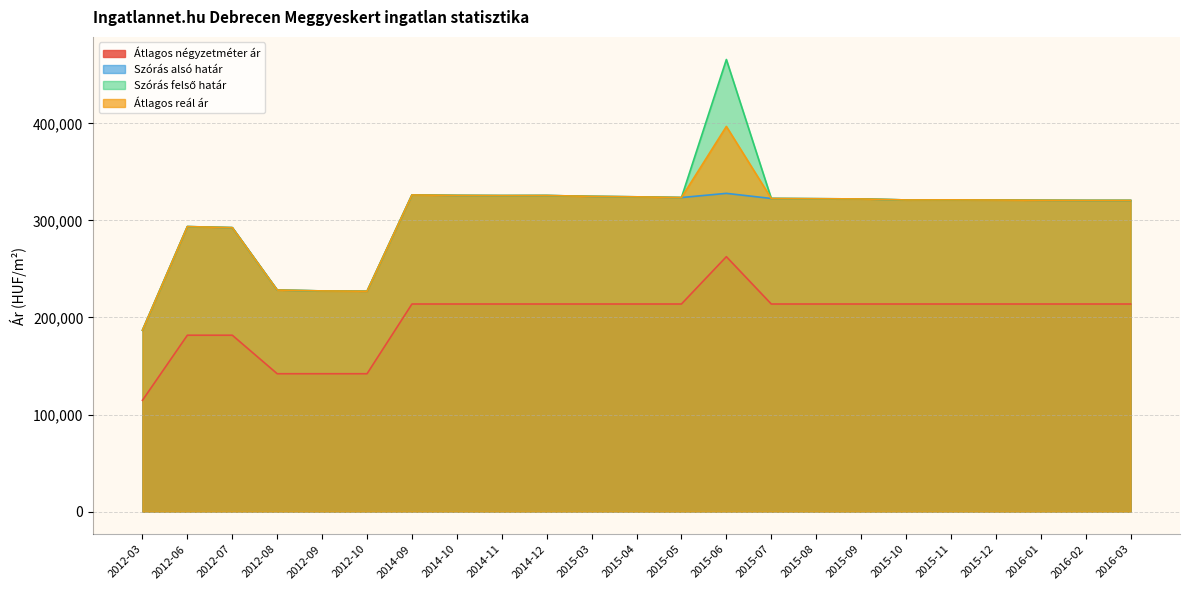

What is the maximum value for Szórás felső határ?

465832